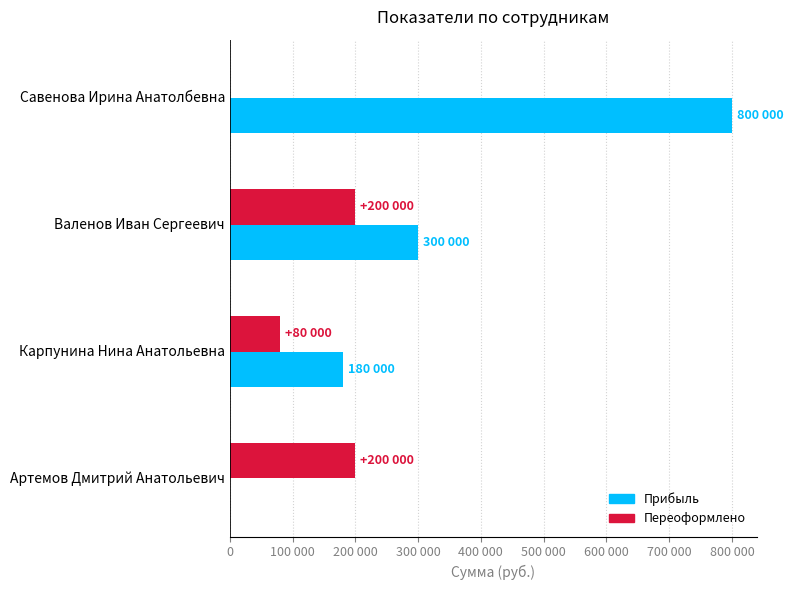

What are all the series names shown in the legend?

Прибыль, Переоформлено